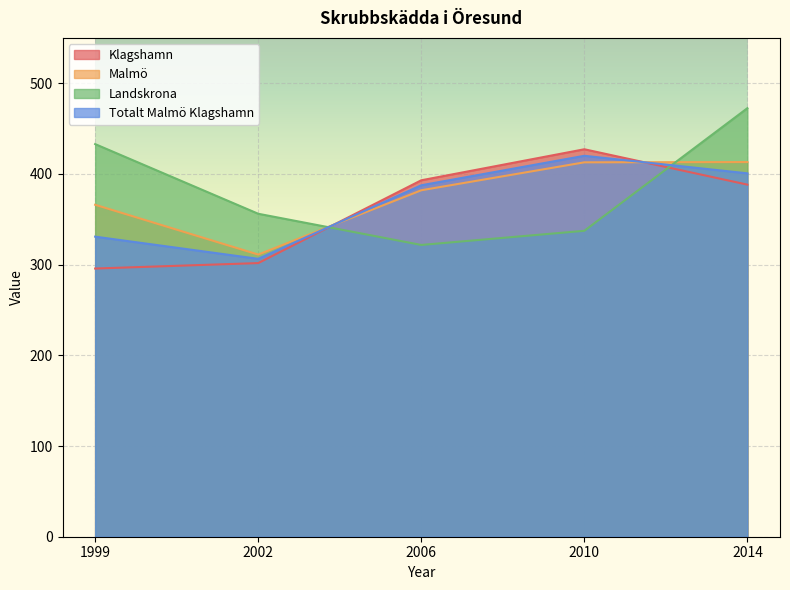

Reading left to right, what are all the values shown in this chart?

Klagshamn: 295.7	301.7	393.0	427.2	388.2
Malmö: 366.0	311.1	382.0	412.8	413.1
Landskrona: 432.9	356.1	321.7	337.3	472.5
Totalt Malmö Klagshamn: 330.9	306.4	387.5	420.0	400.6